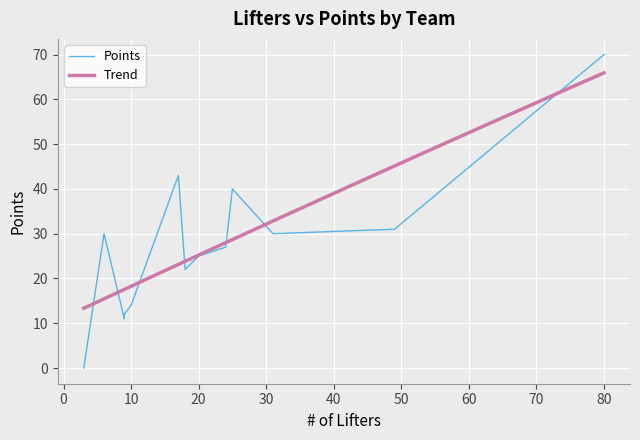

What is the maximum value for Trend?

65.9